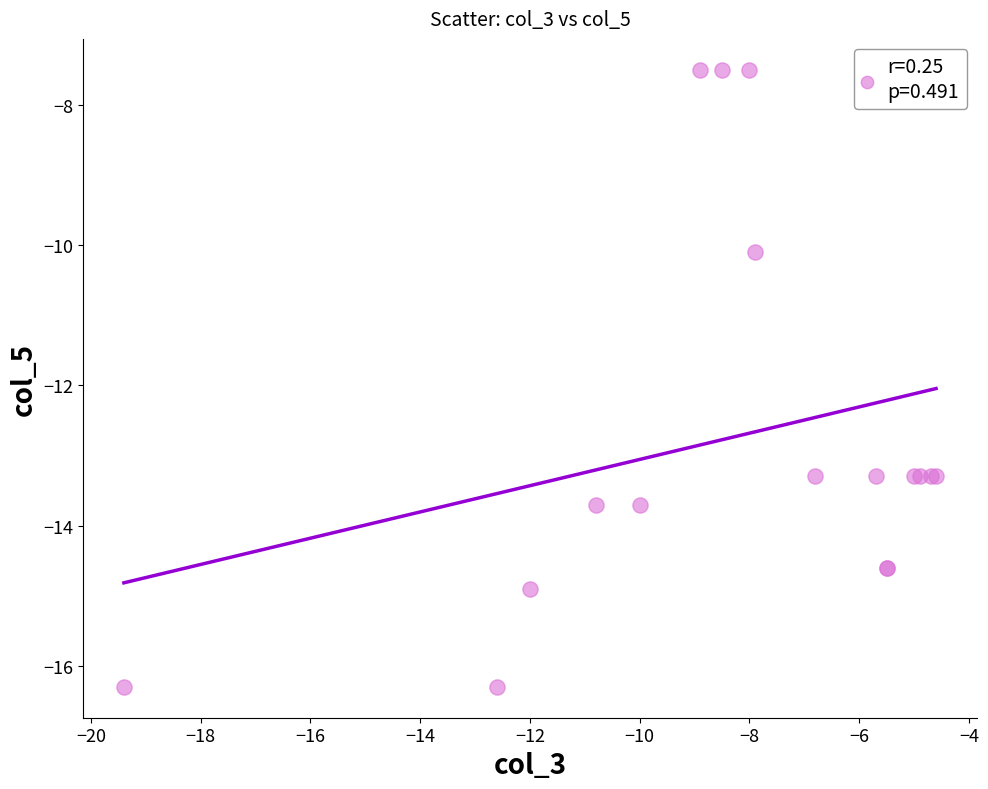

What Y value in the scatter plot is closest to -11?

-10.1